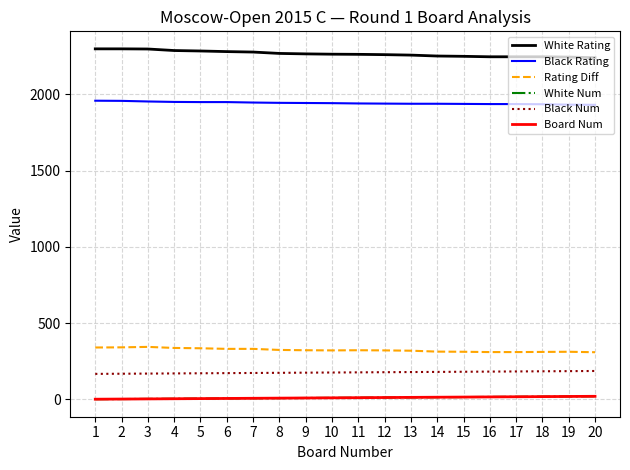

At 16, list the series in order from largest to smallest.

White Rating, Black Rating, Rating Diff, Black Num, White Num, Board Num